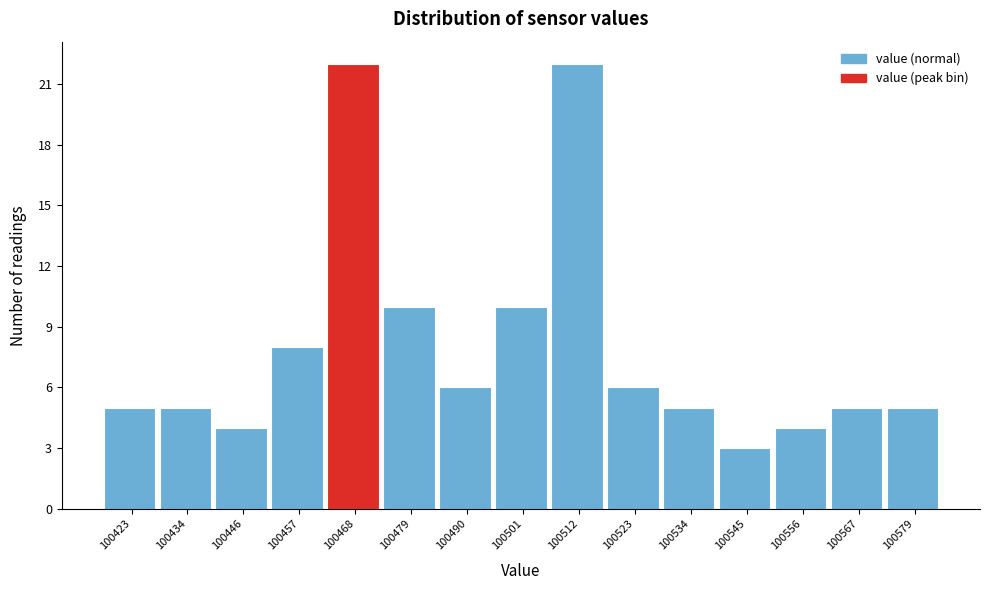

Reading left to right, list all the values displayed in this chart.

5	5	4	8	22	10	6	10	22	6	5	3	4	5	5